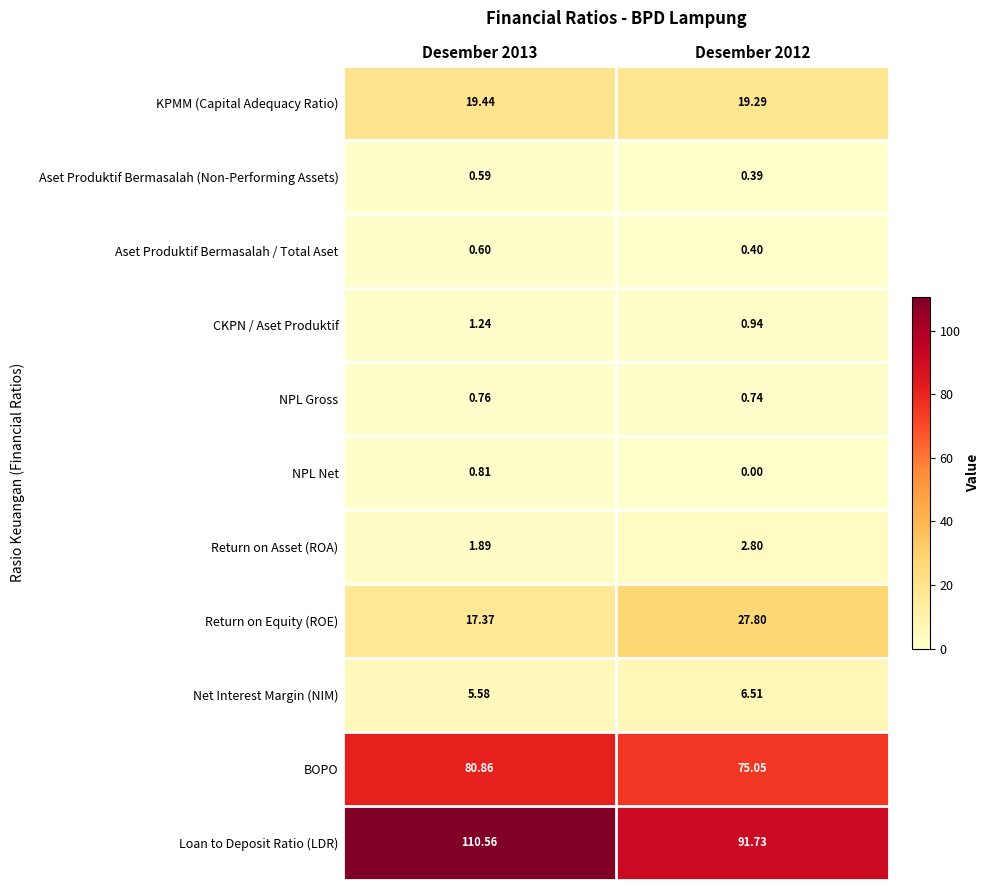

What is the difference between the highest and lowest values at Desember 2013?

110.0